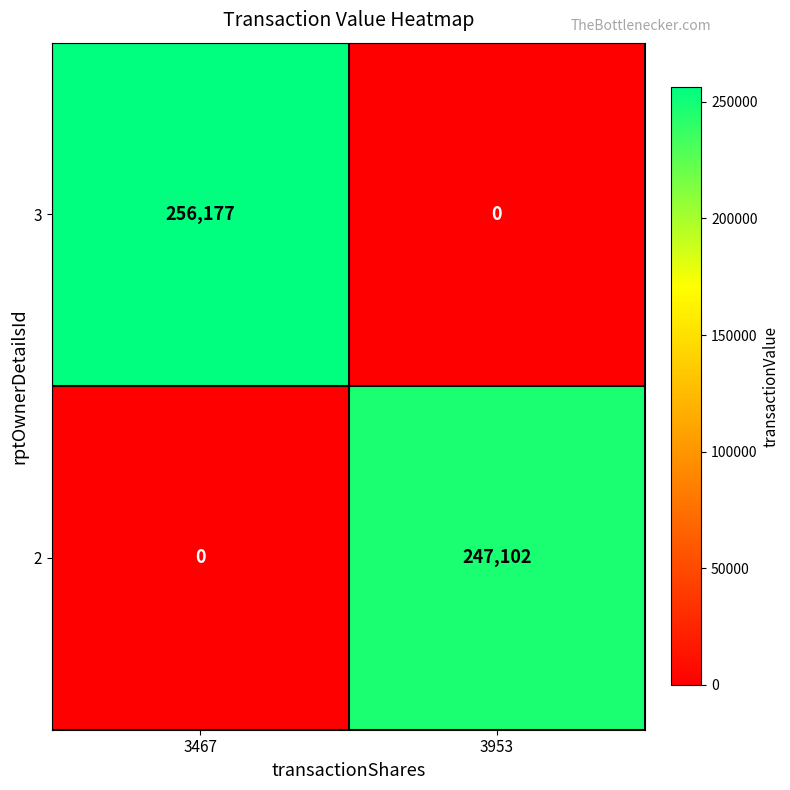

At how many categories does at least one series exceed 189715?

2